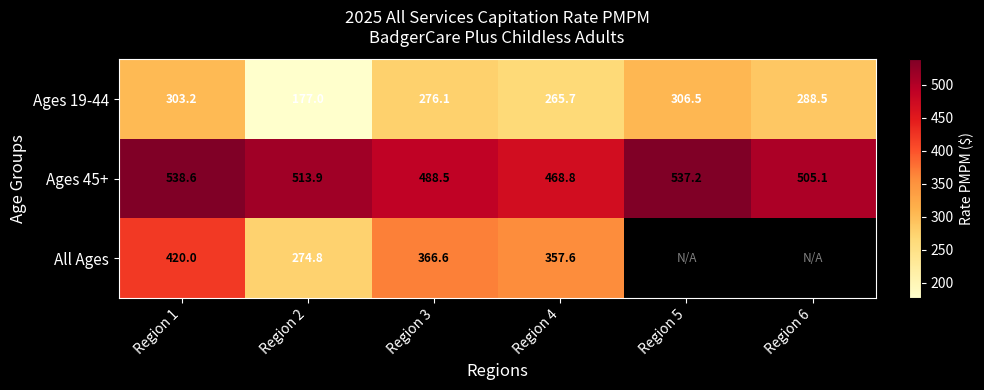

What is the difference between the maximum and minimum values in the Ages 19-44 series?

129.5